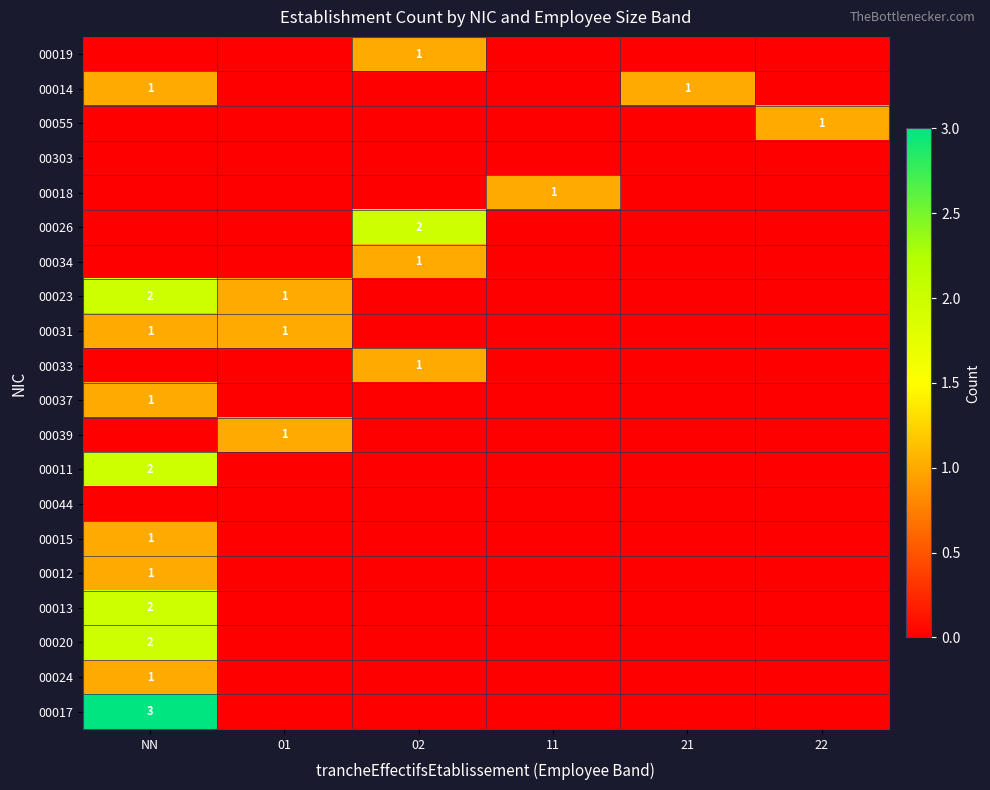

True or false: 00031 has a value of 2 at 01.

False